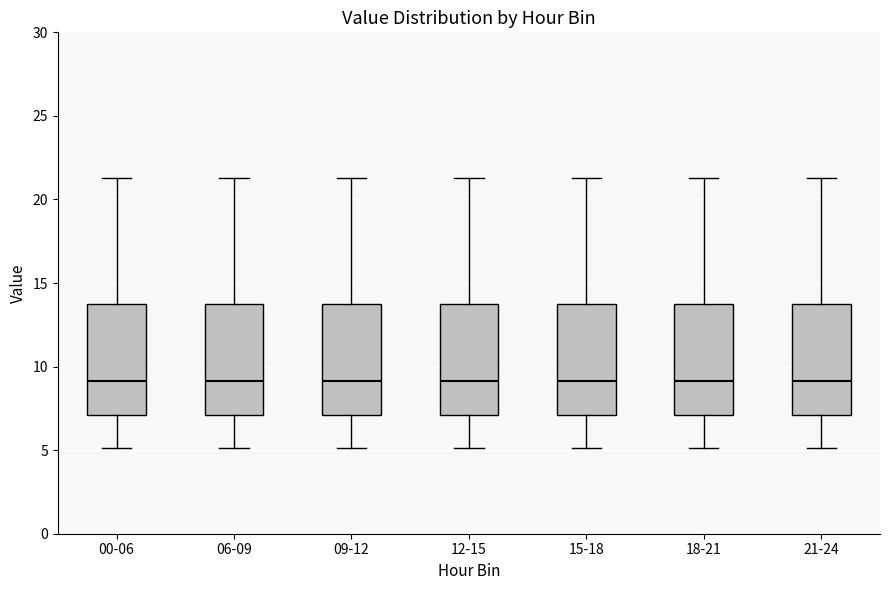

Reading left to right, read every box against the y-axis: the position of its median line, the range the box covers, and the ends of its whiskers. The values are not printed on the chart, so give them approximately, as read against the axis.

00-06: median 9.0, box 7.0 to 13.5, whiskers 5.0 to 21.5
06-09: median 9.0, box 7.0 to 13.5, whiskers 5.0 to 21.5
09-12: median 9.0, box 7.0 to 13.5, whiskers 5.0 to 21.5
12-15: median 9.0, box 7.0 to 13.5, whiskers 5.0 to 21.5
15-18: median 9.0, box 7.0 to 13.5, whiskers 5.0 to 21.5
18-21: median 9.0, box 7.0 to 13.5, whiskers 5.0 to 21.5
21-24: median 9.0, box 7.0 to 13.5, whiskers 5.0 to 21.5